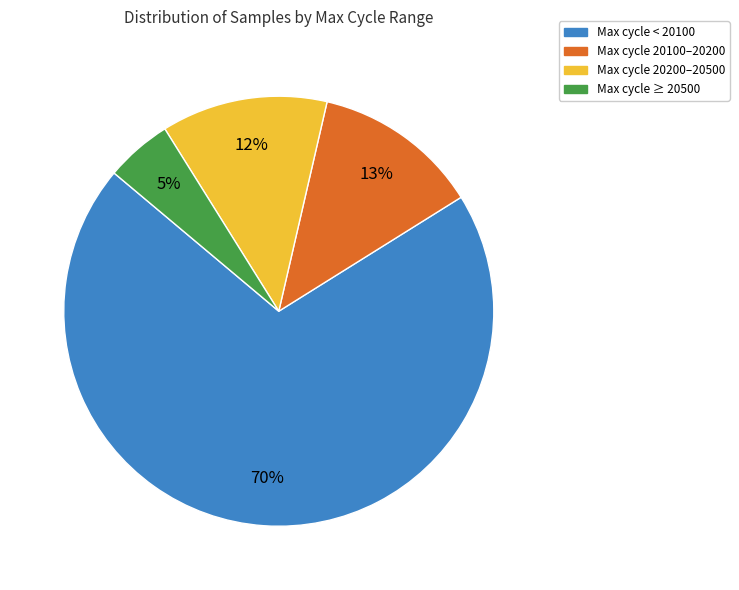

How many segments does this pie chart have?

4